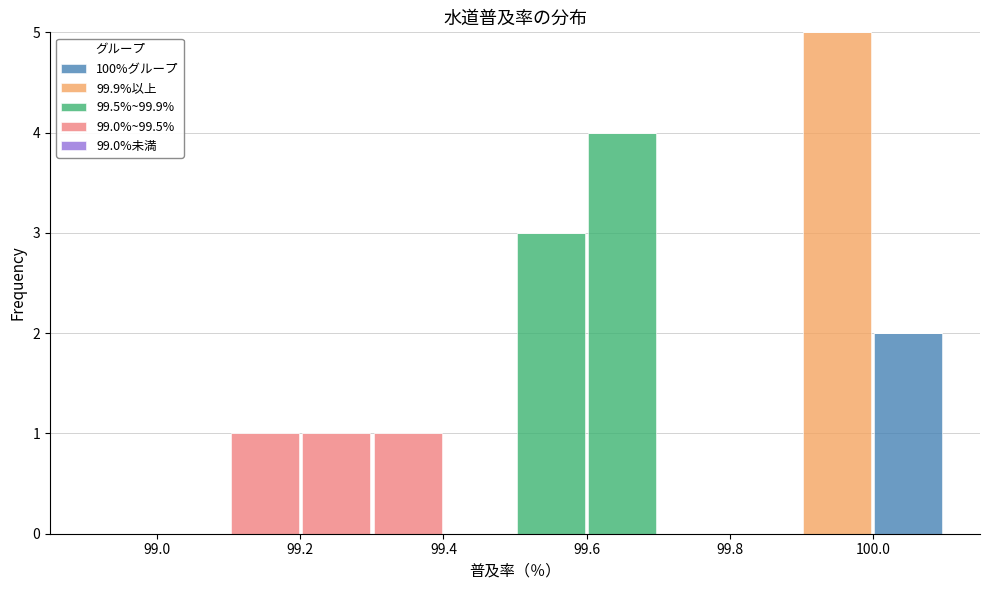

Which range on the x-axis has the tallest stacked bar (by total height)?

99.9 to 100.0